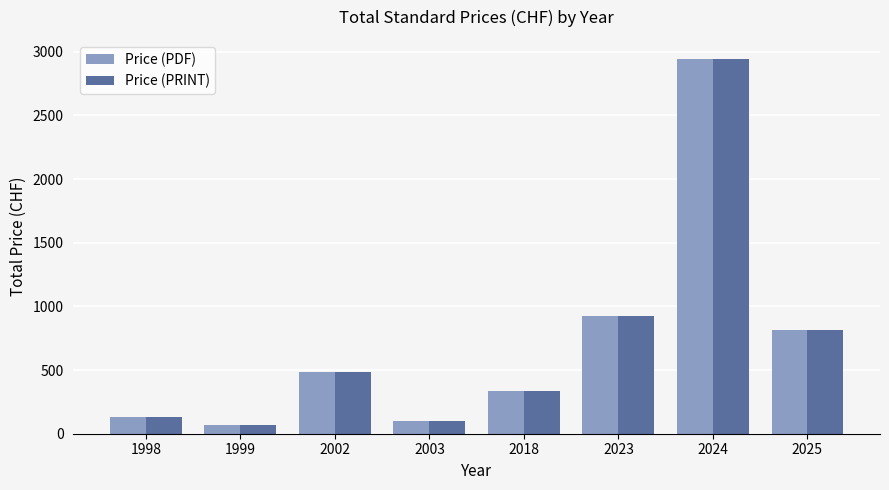

Where is Price (PDF) nearest to the value 1505?

2023